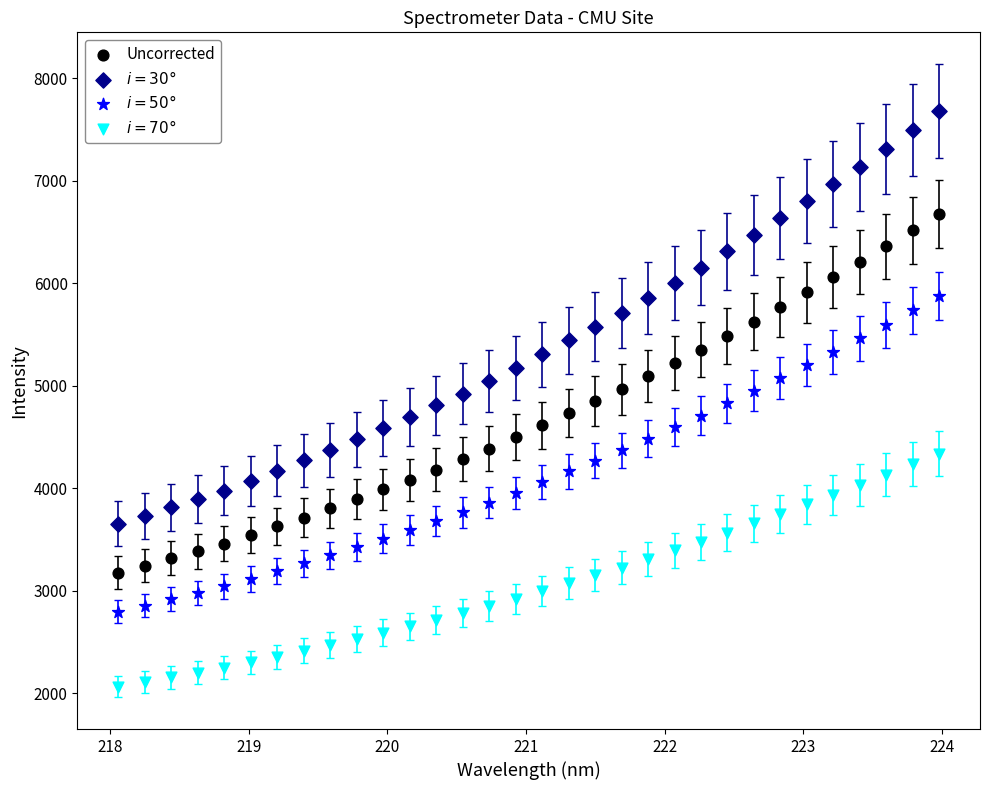

What is the X range (max minus min) for the scatter plot?

5.9